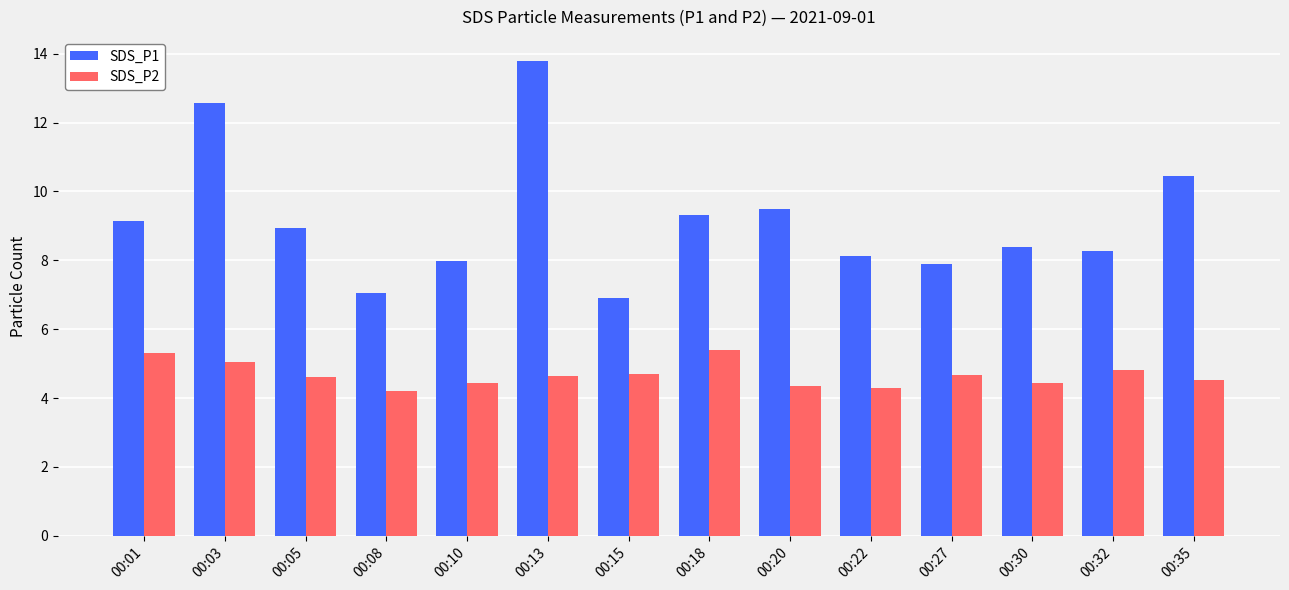

How many groups of bars are there?

14